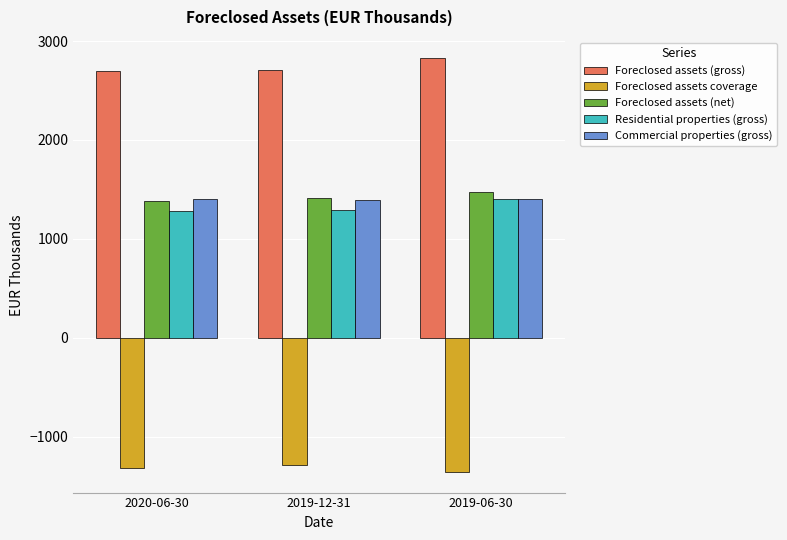

At how many categories does at least one series exceed 2525?

3